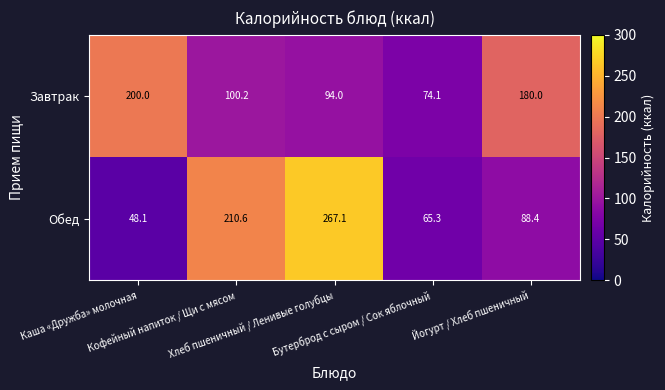

At how many categories does at least one series exceed 198?

3